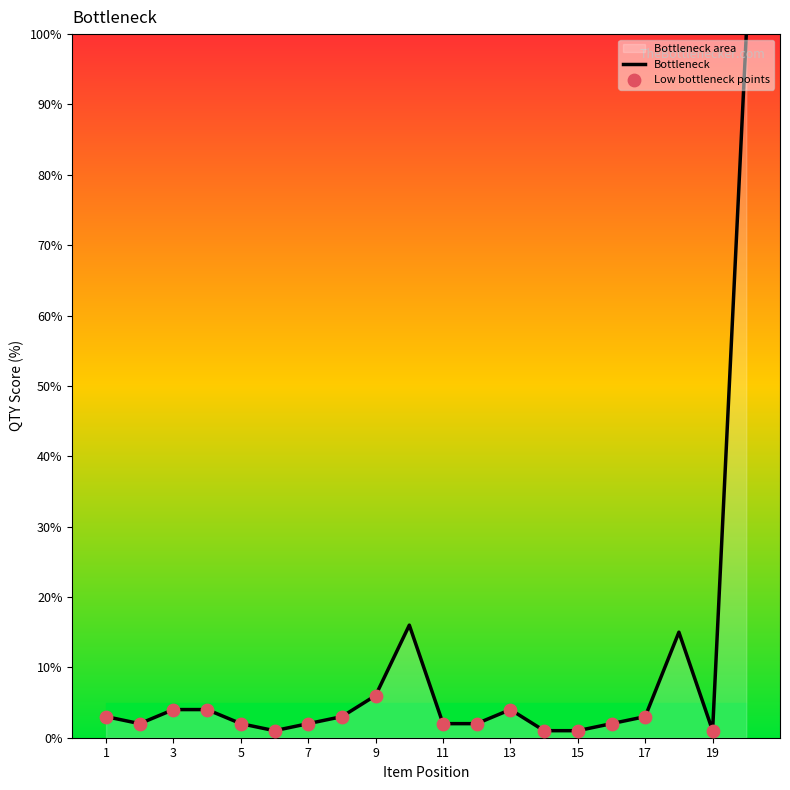

What is the change in value from 17 to 20?

+97